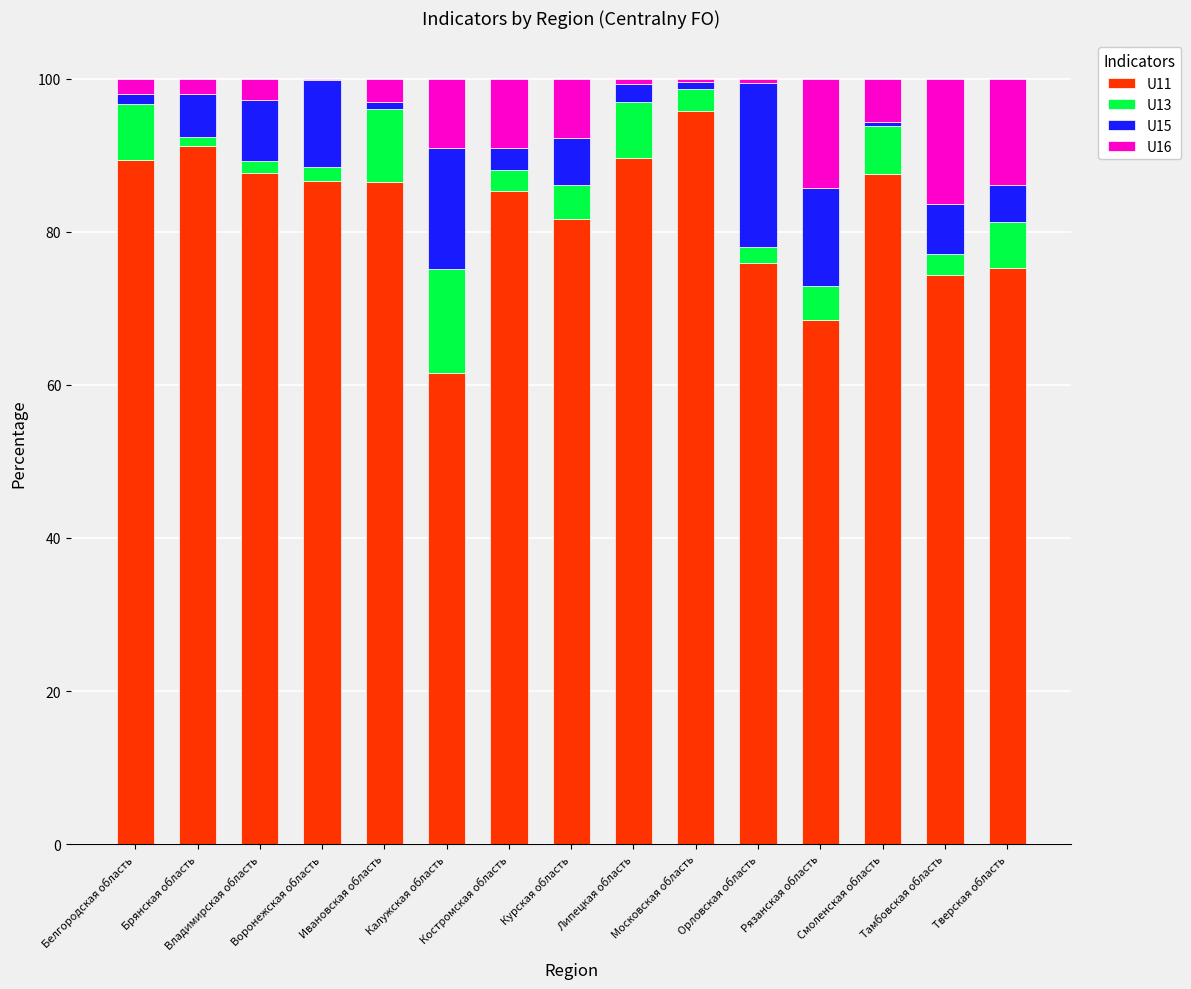

What is the highest value of the U11 series?

95.8